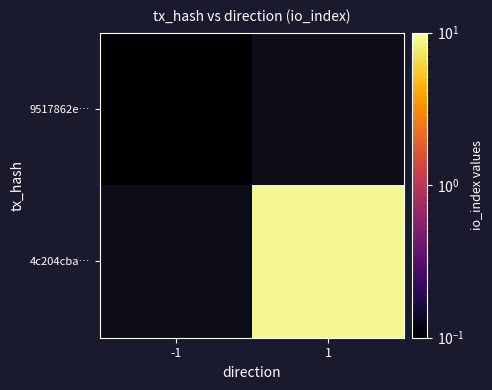

List the series in order of their overall mean, lowest first.

9517862e…, 4c204cba…